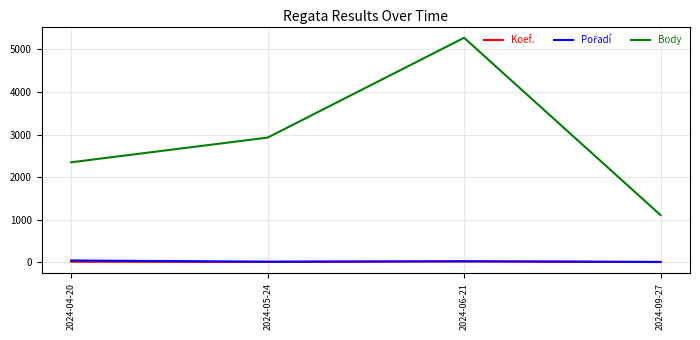

True or false: Body and Koef. intersect in this chart.

False